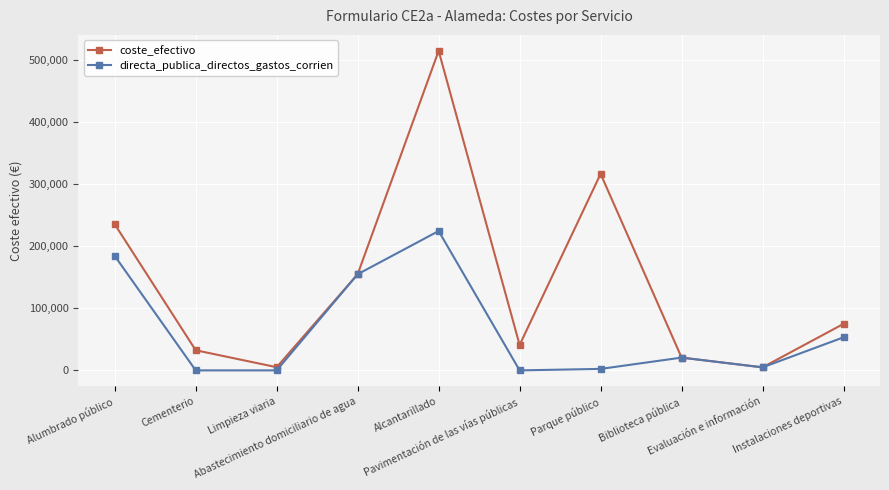

What is the value of the directa_publica_directos_gastos_corrien point at the 5th from the left?

224423.5